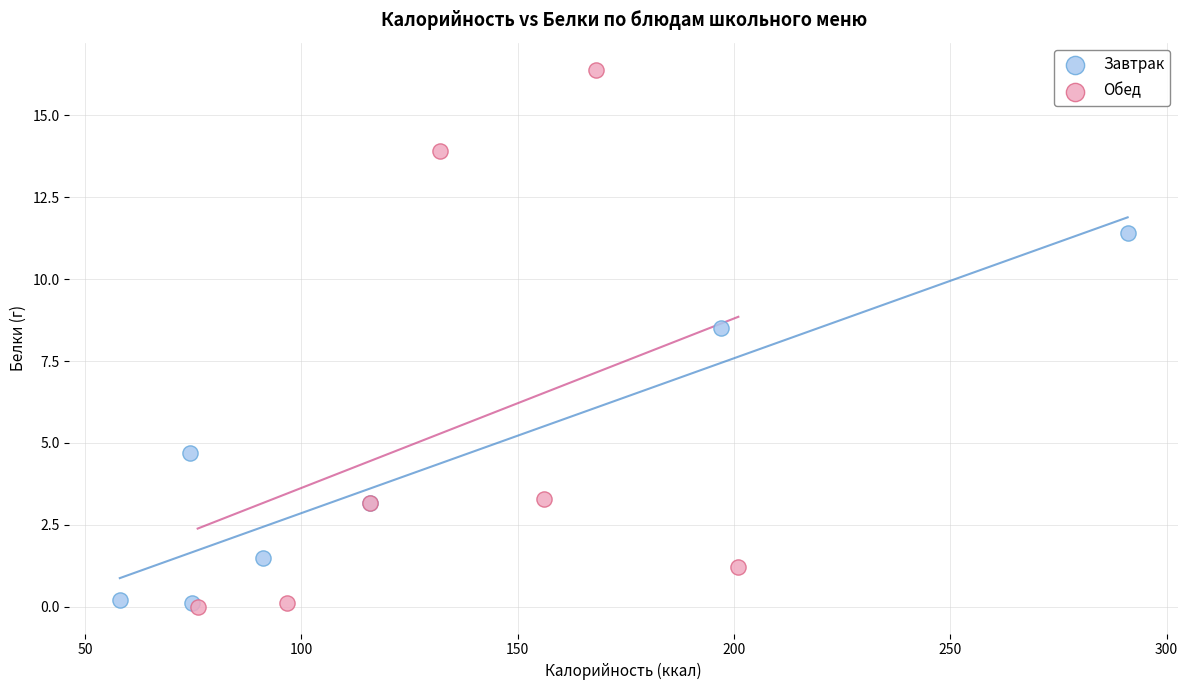

Which series has the largest Y range (max minus min)?

Обед